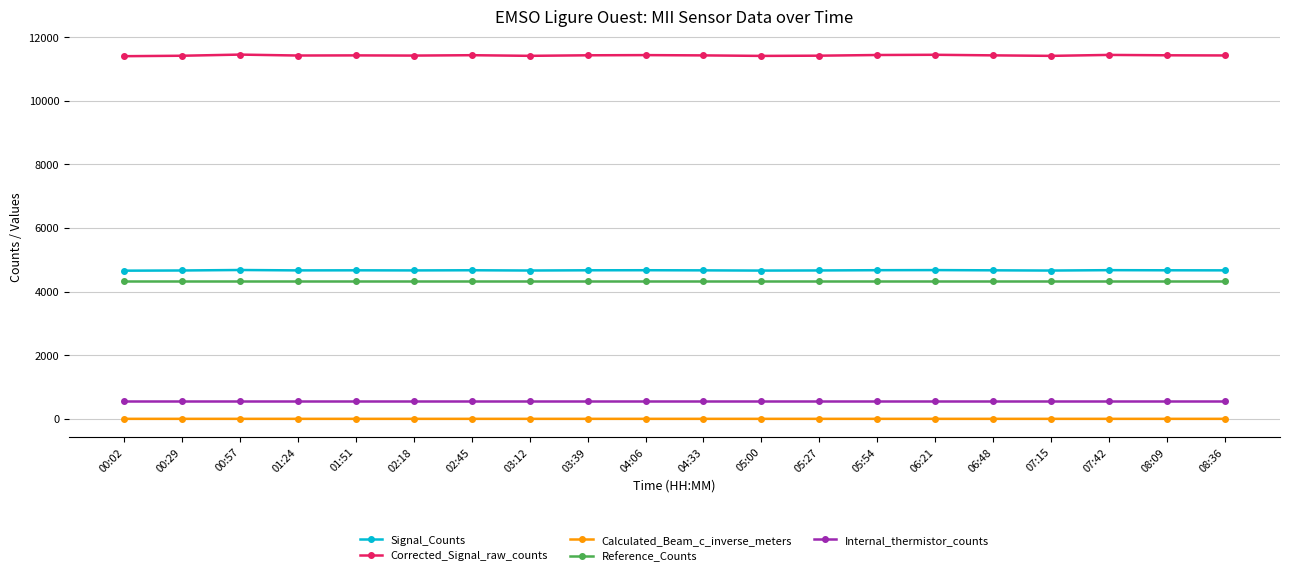

In Corrected_Signal_raw_counts, how many points are higher than both neighbors (excluding endpoints)?

6